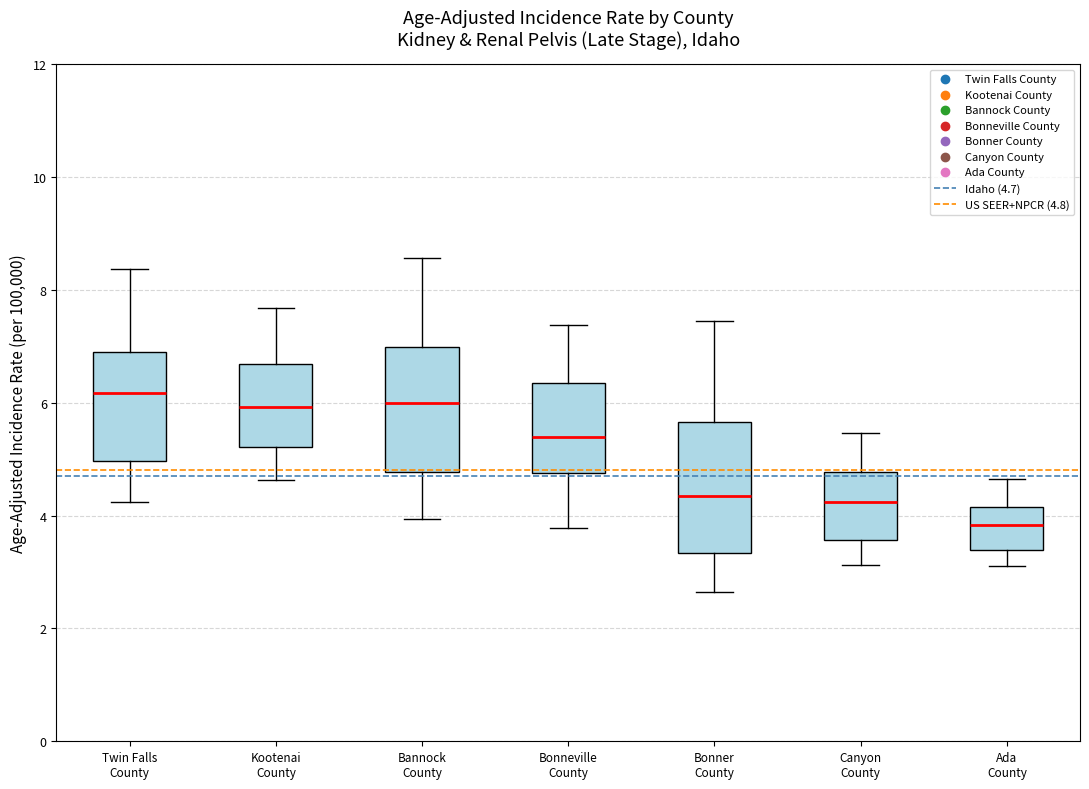

Reading left to right, read every box against the y-axis: the position of its median line, the range the box covers, and the ends of its whiskers. The values are not printed on the chart, so give them approximately, as read against the axis.

Twin Falls County: median 6.2, box 5.0 to 6.8, whiskers 4.2 to 8.4
Kootenai County: median 6.0, box 5.2 to 6.6, whiskers 4.6 to 7.6
Bannock County: median 6.0, box 4.8 to 7.0, whiskers 4.0 to 8.6
Bonneville County: median 5.4, box 4.8 to 6.4, whiskers 3.8 to 7.4
Bonner County: median 4.4, box 3.4 to 5.6, whiskers 2.6 to 7.4
Canyon County: median 4.2, box 3.6 to 4.8, whiskers 3.2 to 5.4
Ada County: median 3.8, box 3.4 to 4.2, whiskers 3.2 to 4.6